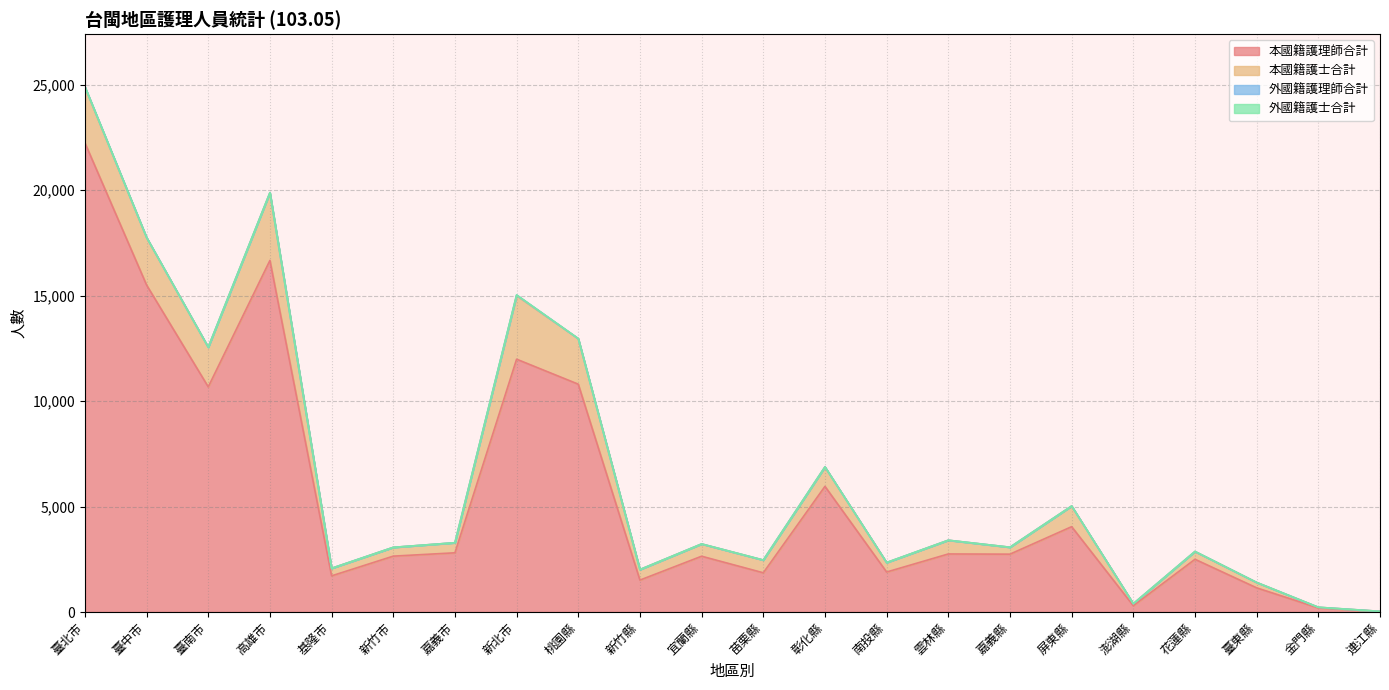

What is the minimum value for 本國籍護士合計?

6